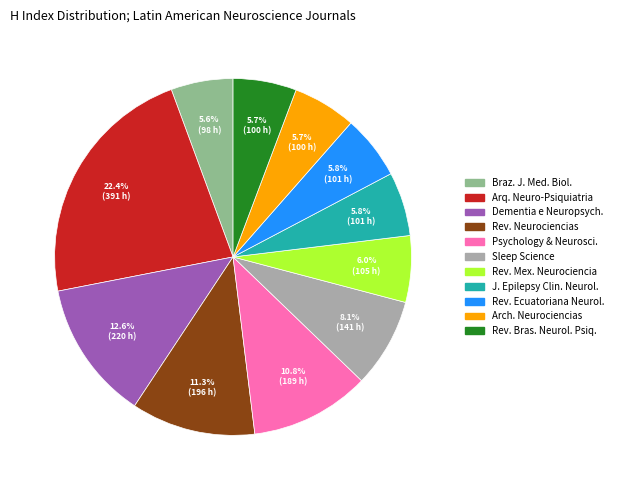

Does any single category account for the majority?

No